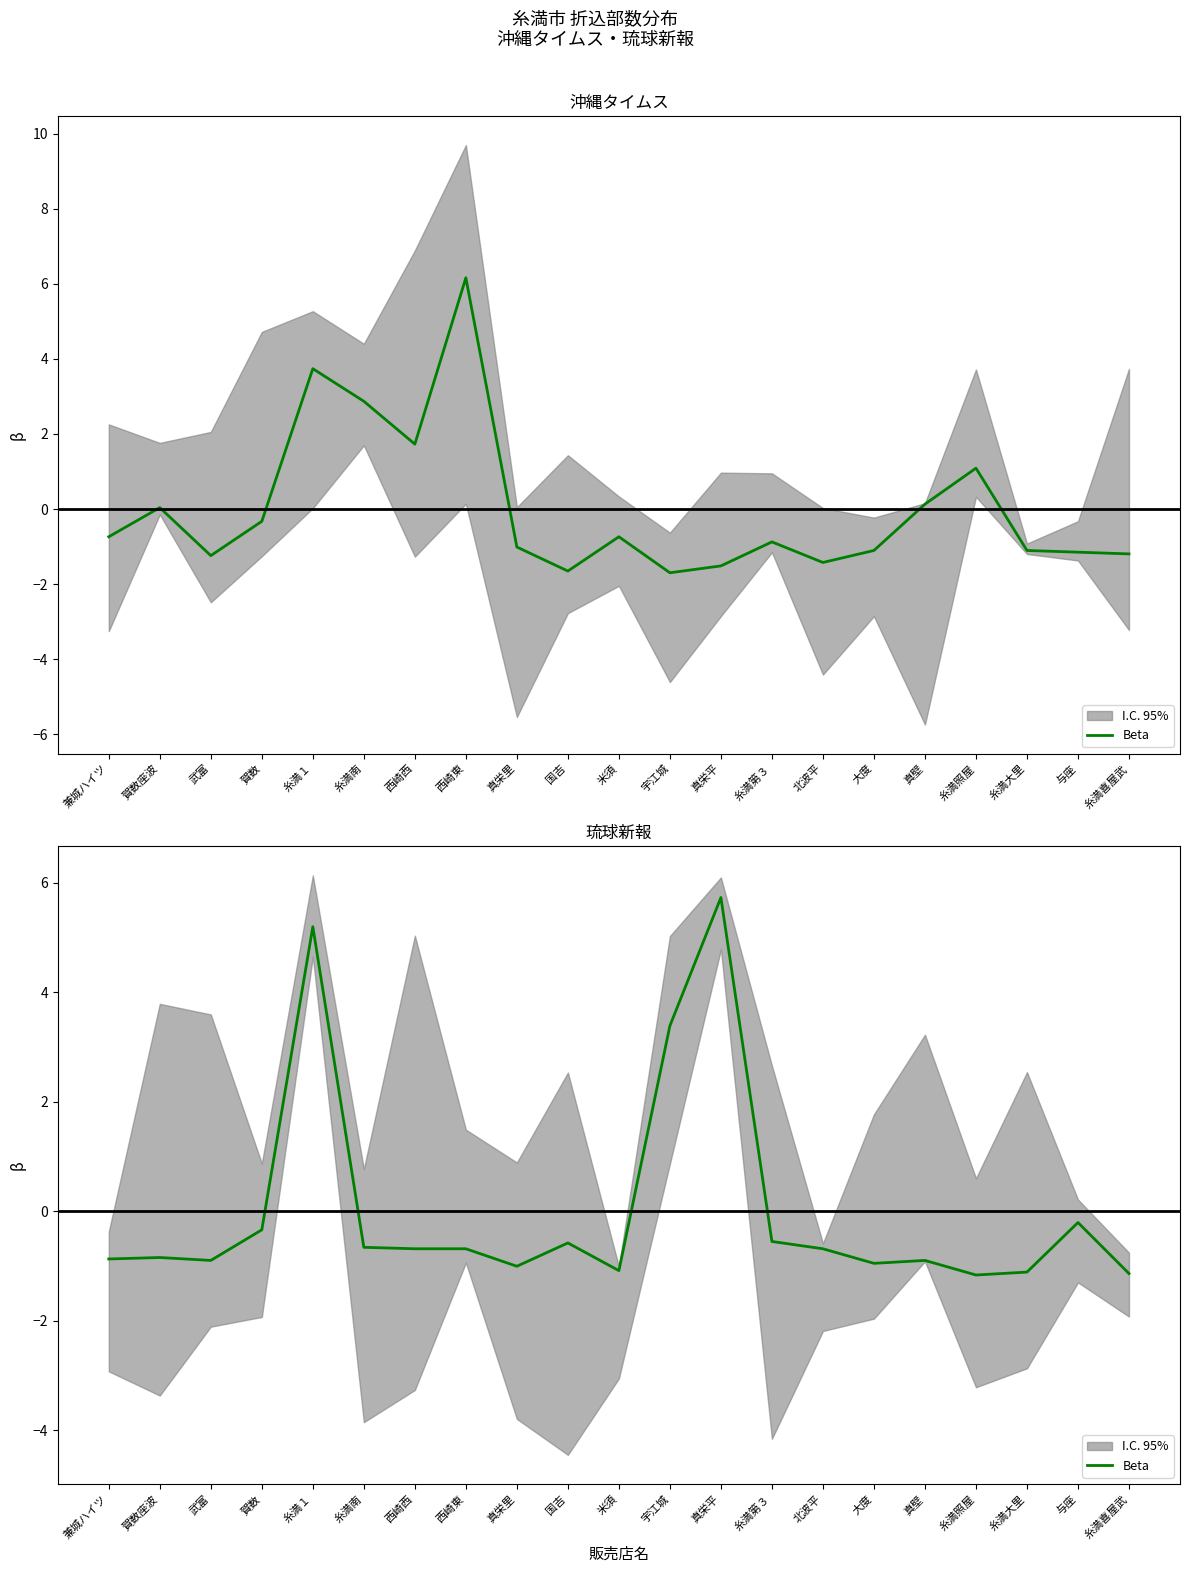

Count the number of categories in the chart.

21